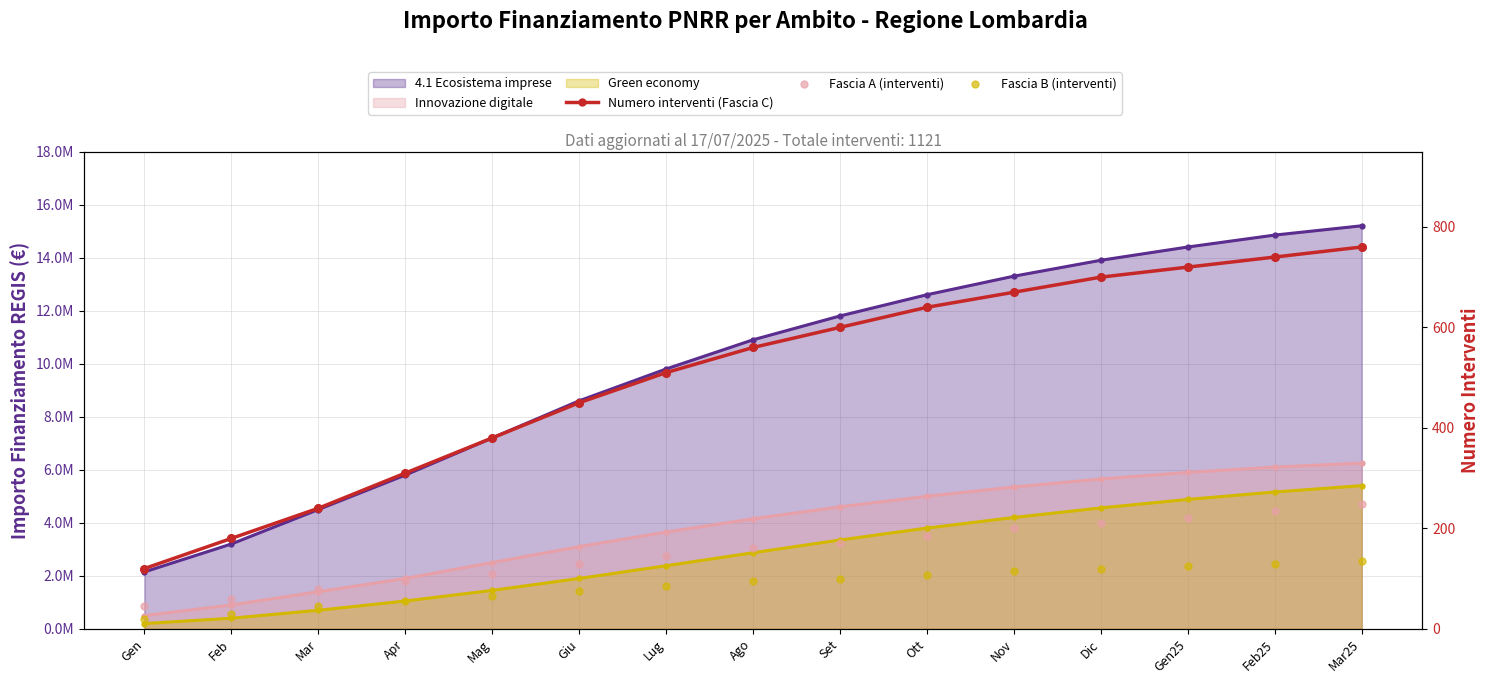

Which series has the largest total across all categories?

Numero interventi (Fascia C)